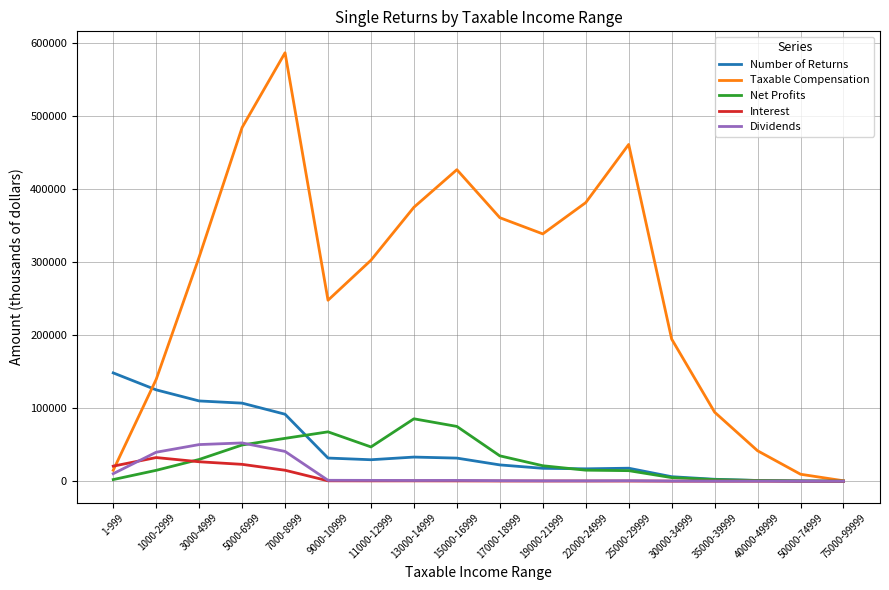

Which series has the largest total across all categories?

Taxable Compensation